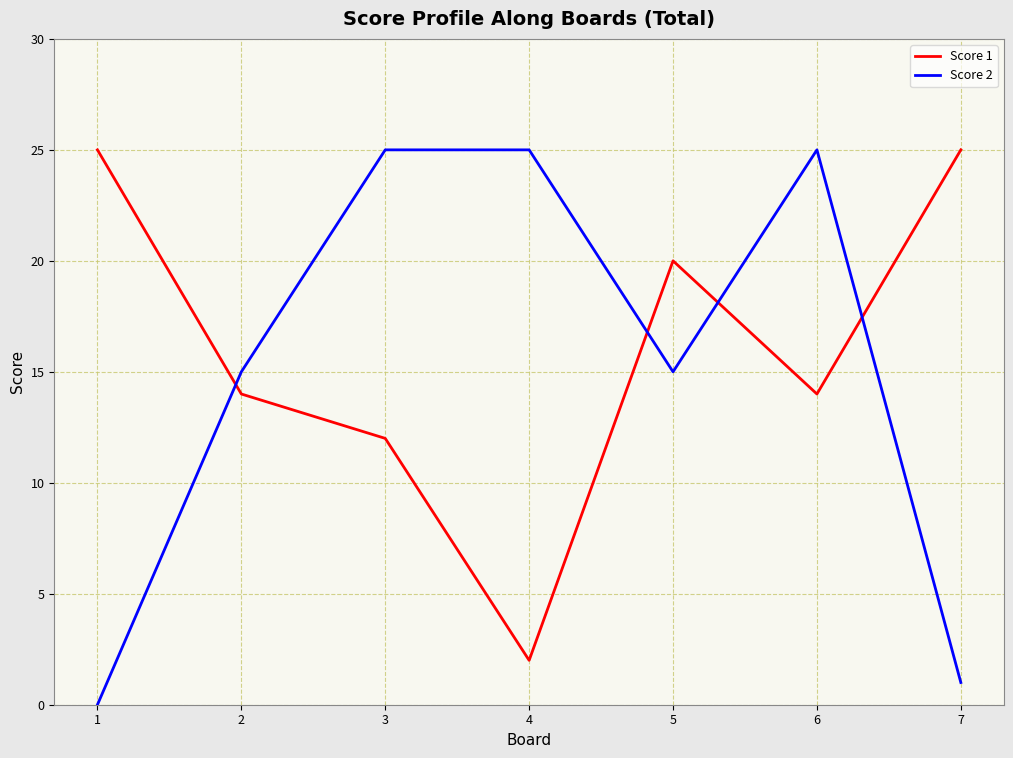

At which category is the sum across all series the highest?

6